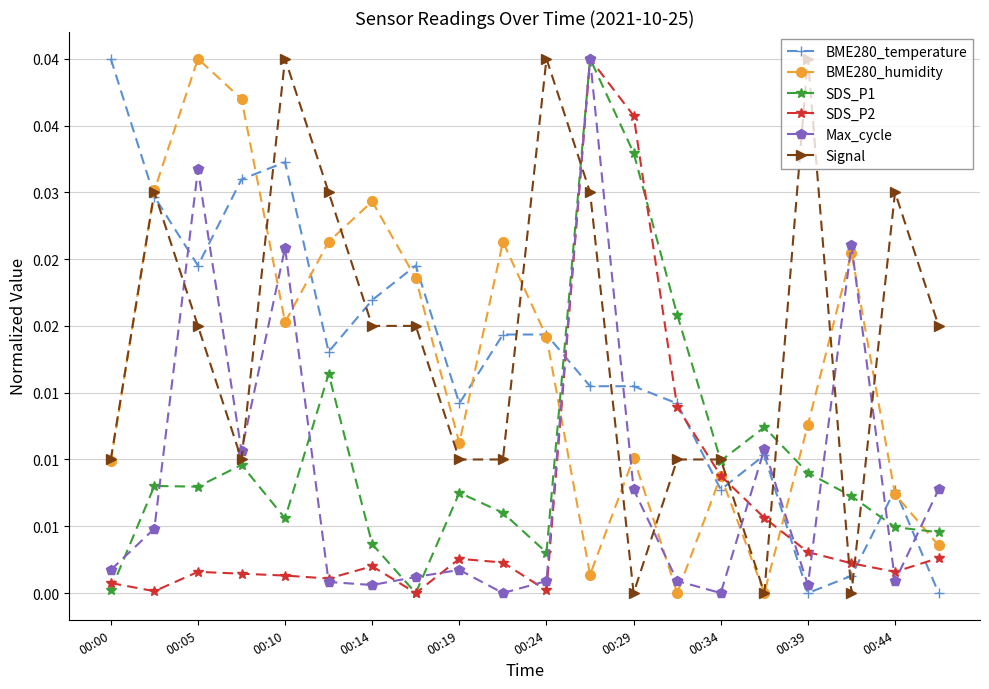

Where is BME280_temperature nearest to the value 0?

00:39